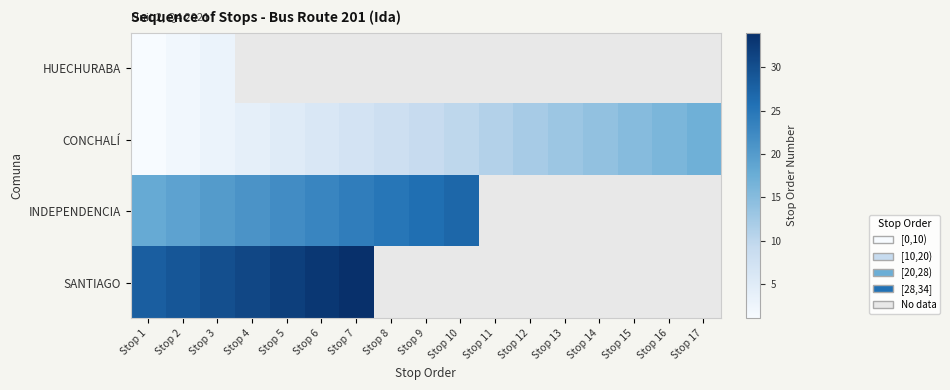

How many positive values does the HUECHURABA series have?

3